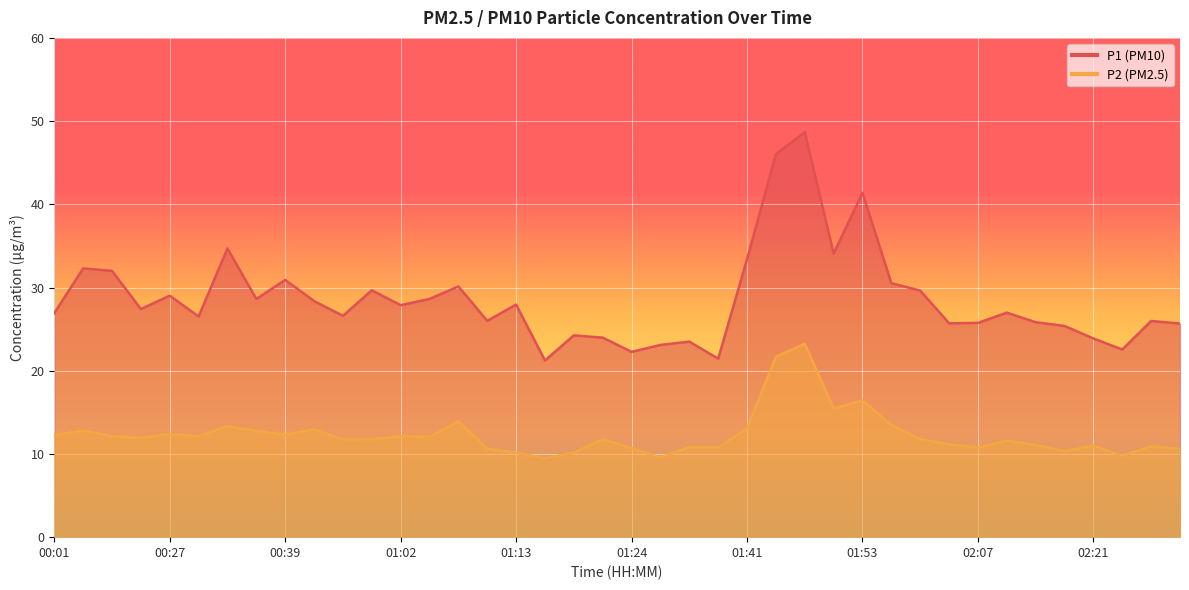

At which category does P2 reach its first local peak?

00:04